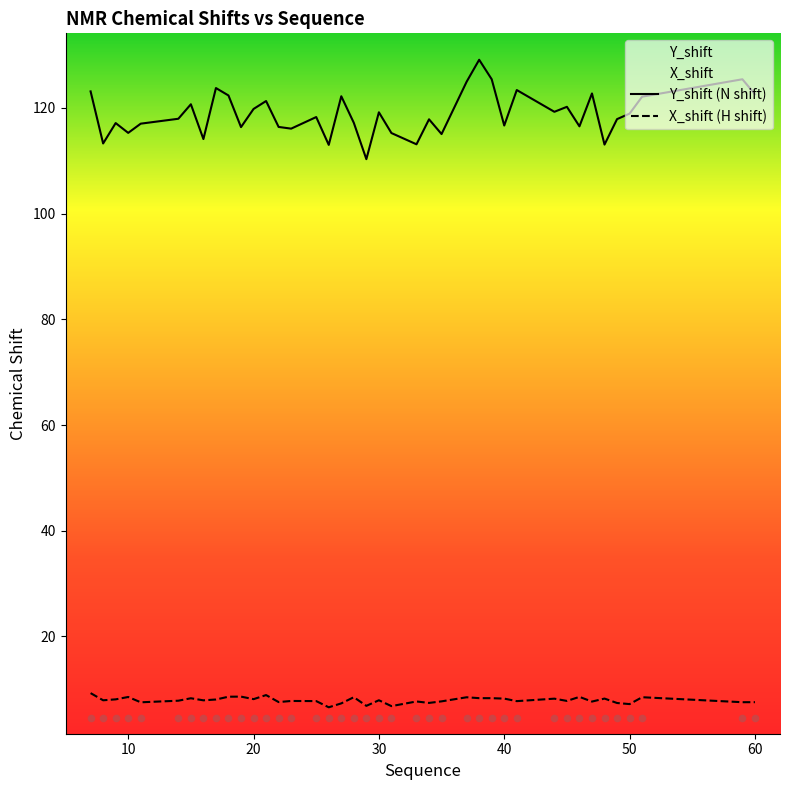

Which series contains the highest Y value?

Y_shift (N shift)